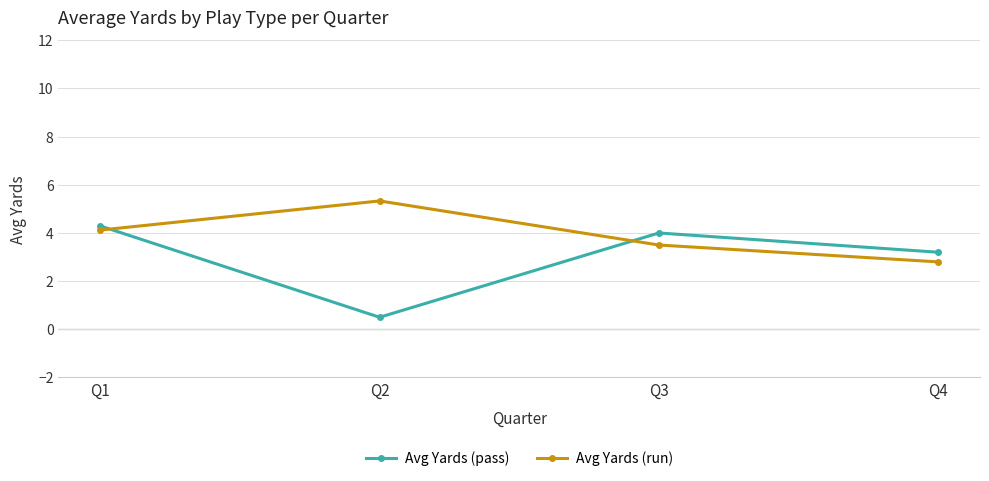

Is this an area chart (filled region under the line)?

No